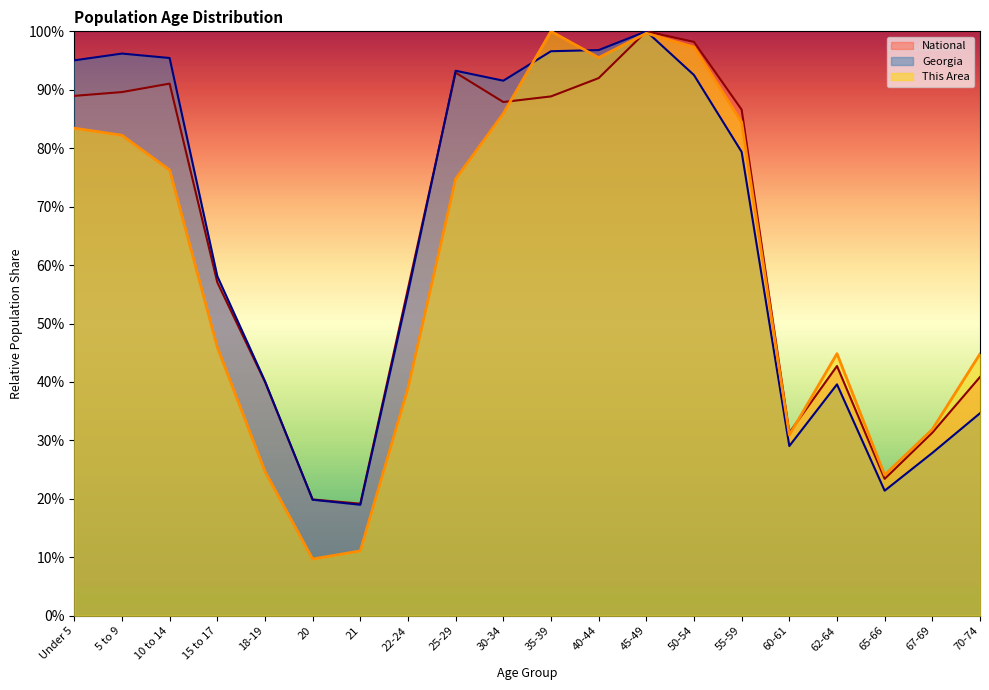

Reading right to left, extract all data points from this chart.

This Area: 44.8	31.9	24.1	44.8	30.9	84.4	97.3	99.7	95.5	100.0	85.9	74.7	39.0	11.1	9.7	24.7	46.0	76.3	82.2	83.4
Georgia: 34.7	27.9	21.4	39.6	29.0	79.4	92.5	100.0	96.8	96.6	91.6	93.3	55.3	19.0	19.9	40.1	58.1	95.4	96.2	95.0
National: 40.9	31.3	23.4	42.7	31.3	86.6	98.2	100.0	92.0	88.9	87.9	92.9	56.0	19.2	19.9	40.0	57.0	91.1	89.6	89.0